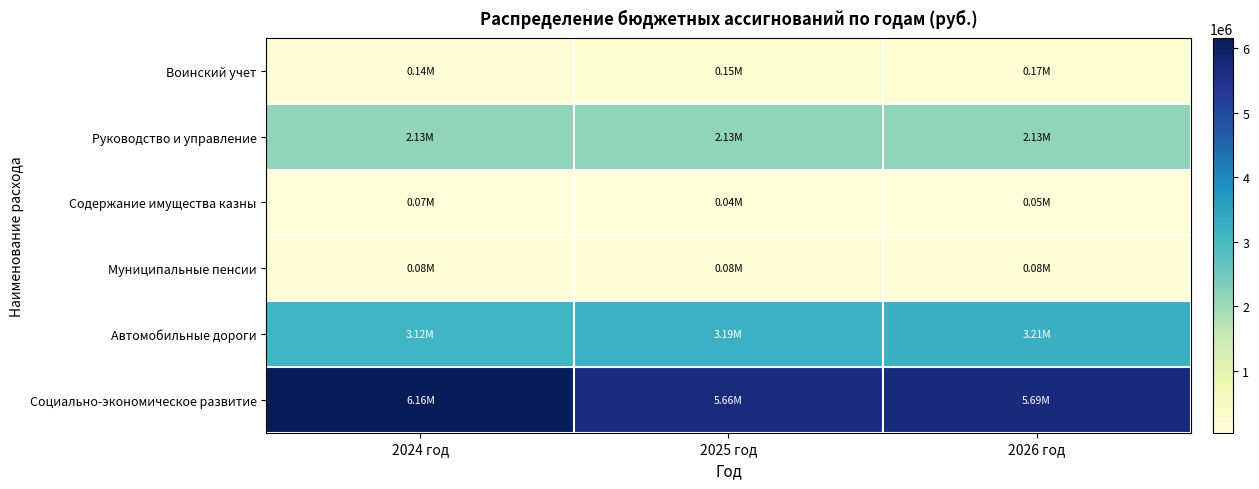

Which series has the largest total across all categories?

Социально-экономическое развитие